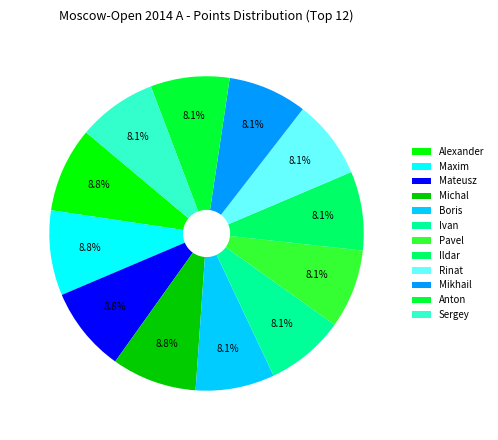

Combined, do Mateusz and Boris account for over 50%?

No